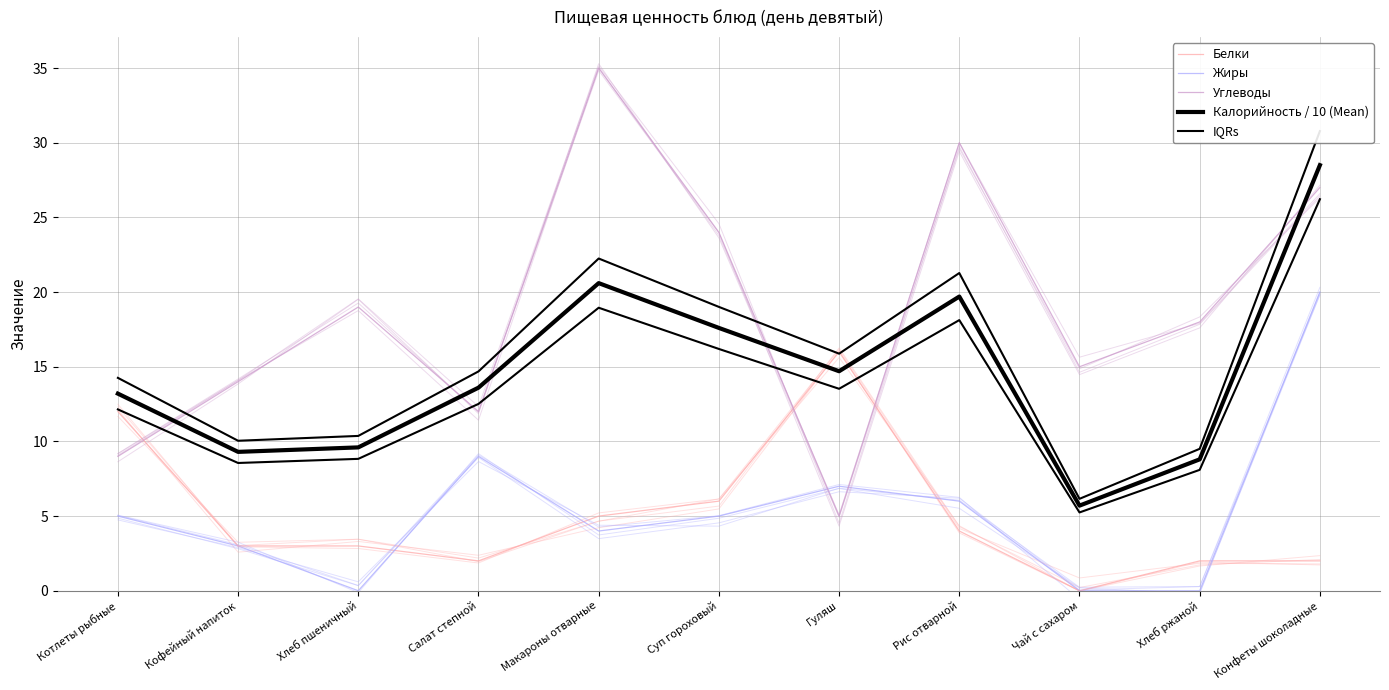

Between which two adjacent categories do Калорийность / 10 (Mean) and Белки first intersect?

Суп гороховый and Гуляш